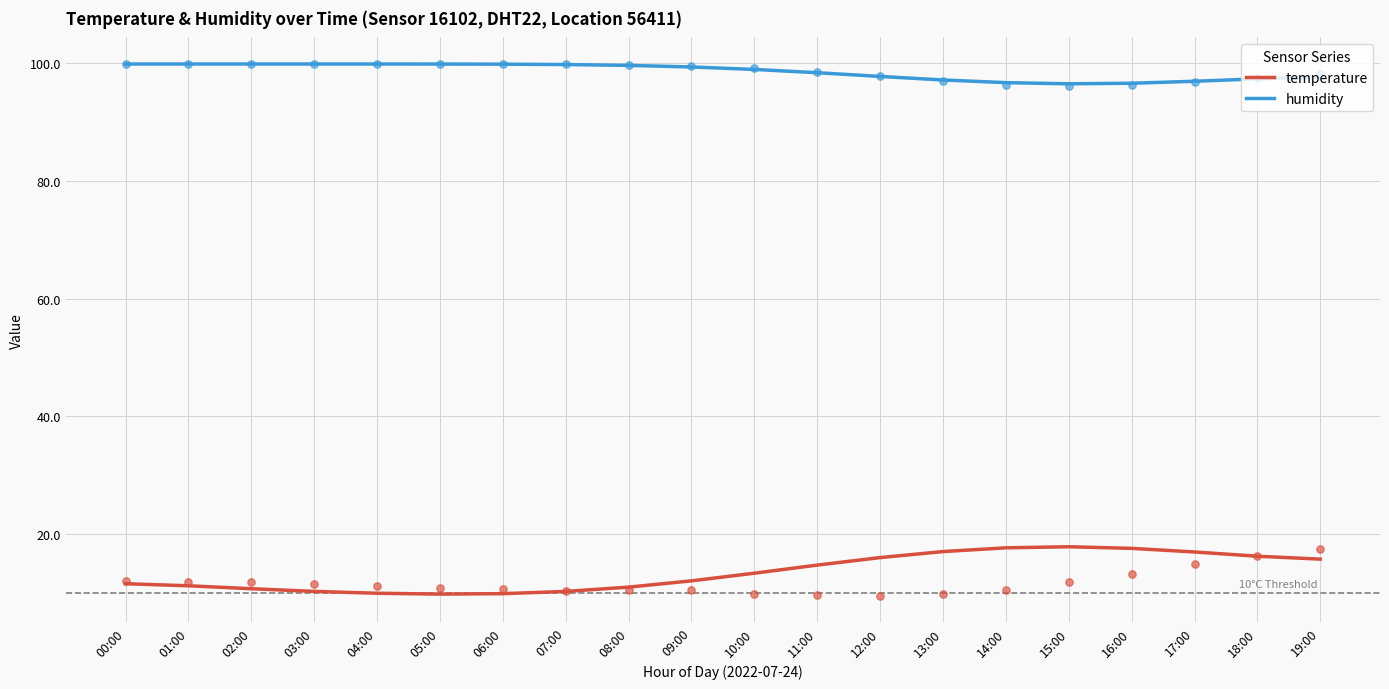

Which series contains the highest Y value?

humidity